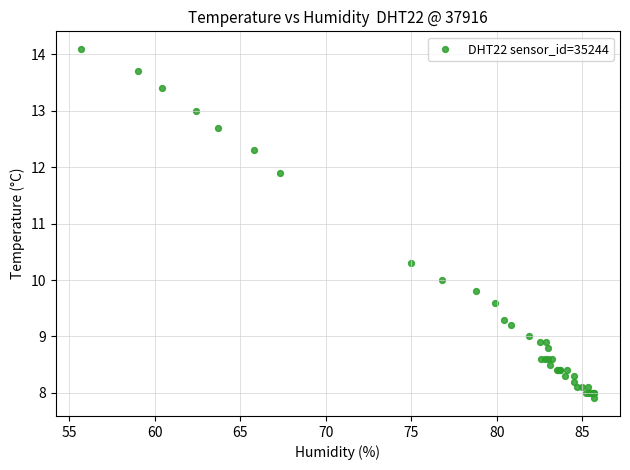

What Y value in the scatter plot is closest to 11?

10.3